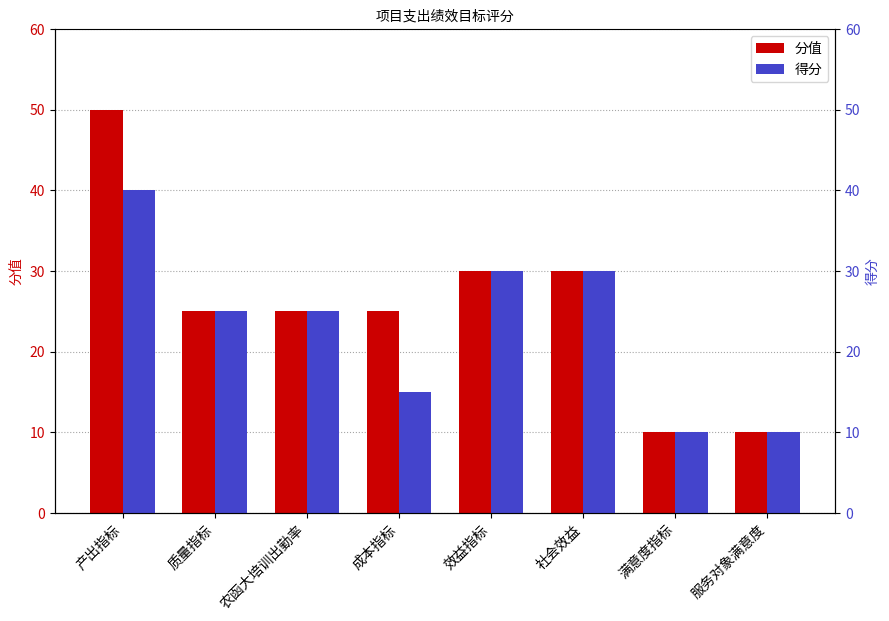

Which category has the highest value across all series?

产出指标